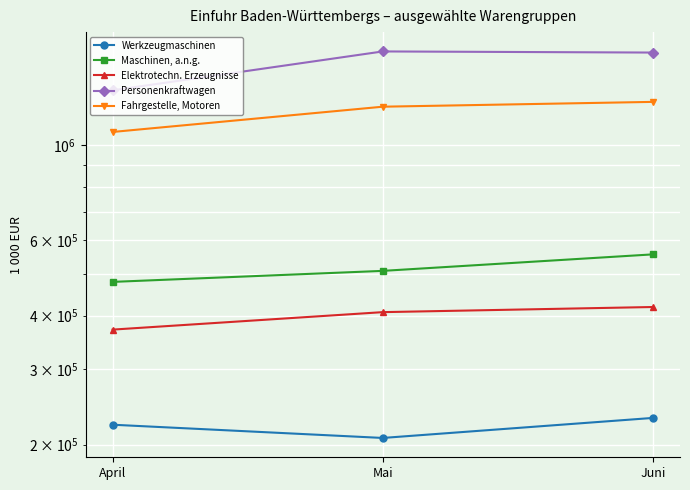

Is the value of Werkzeugmaschinen at Mai greater than the value of Maschinen, a.n.g. at Juni?

No